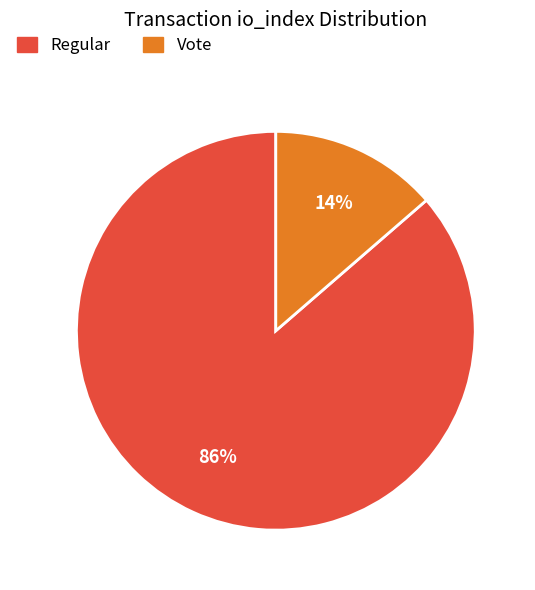

Which category accounts for the majority?

Regular